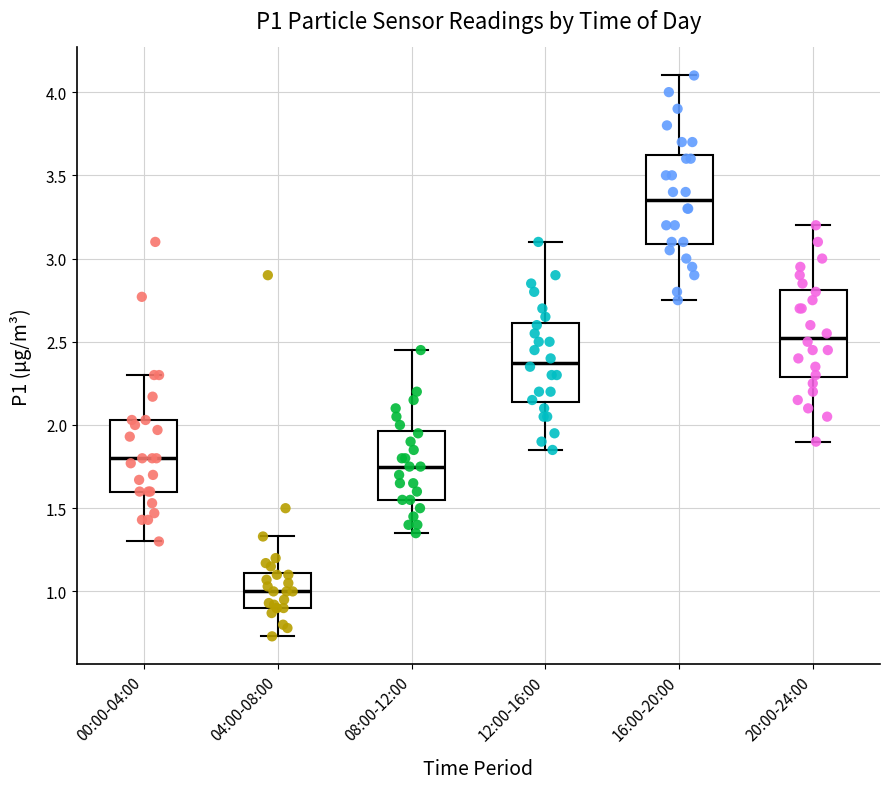

Reading left to right, transcribe this box plot: for each box, give where its median line is, the range the box spans, and where its two whiskers end, as read against the y-axis. The values are not printed on the chart, so give them approximately, as read against the axis.

00:00-04:00: median 1.80, box 1.60 to 2.05, whiskers 1.30 to 2.30
04:00-08:00: median 1.00, box 0.90 to 1.10, whiskers 0.75 to 1.35
08:00-12:00: median 1.75, box 1.55 to 1.95, whiskers 1.35 to 2.45
12:00-16:00: median 2.40, box 2.15 to 2.60, whiskers 1.85 to 3.10
16:00-20:00: median 3.35, box 3.10 to 3.65, whiskers 2.75 to 4.10
20:00-24:00: median 2.55, box 2.30 to 2.80, whiskers 1.90 to 3.20